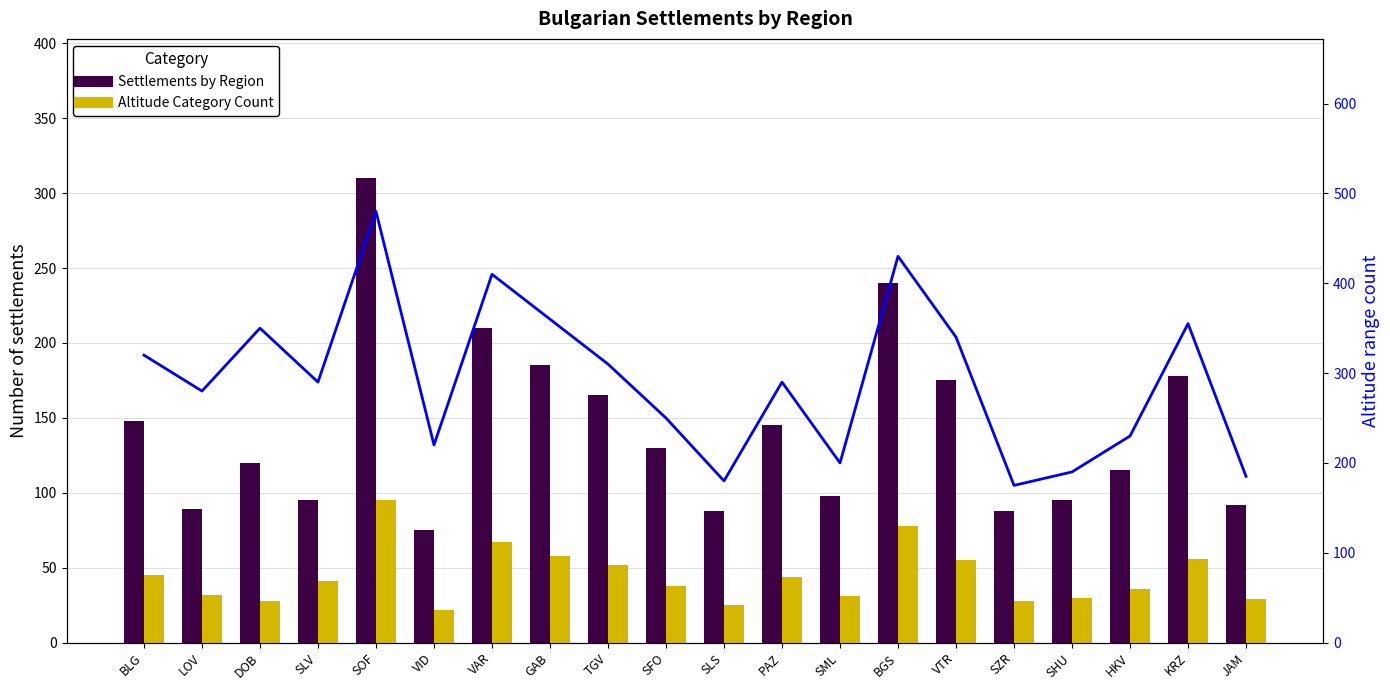

What is the total value across all series at VID?

317